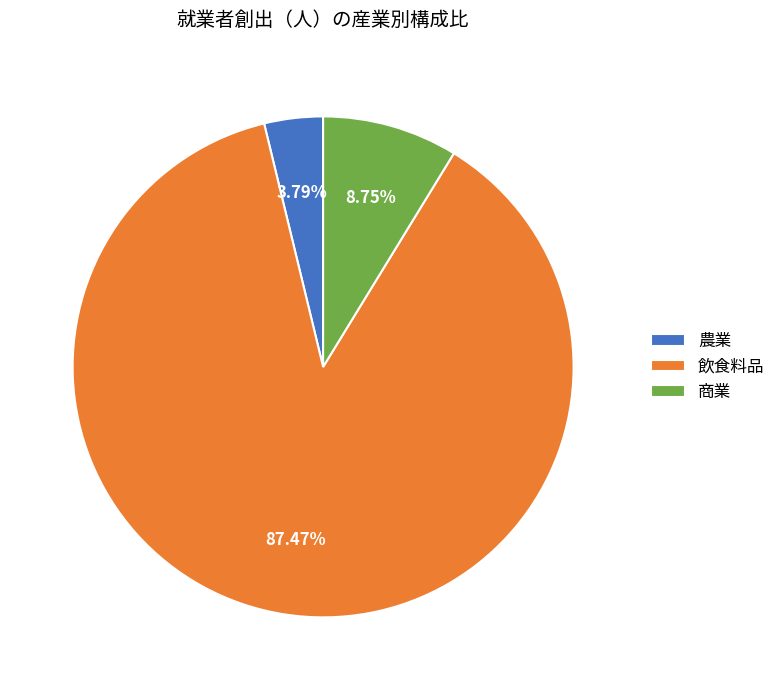

To the nearest percent, what portion does 農業 represent?

4%